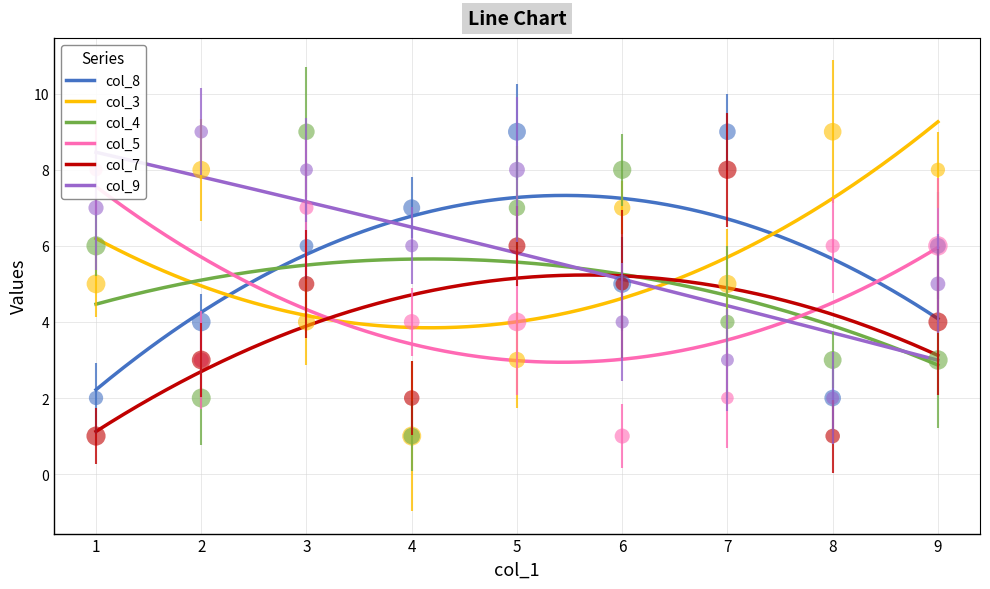

Which series has the widest spread of Y values?

col_3